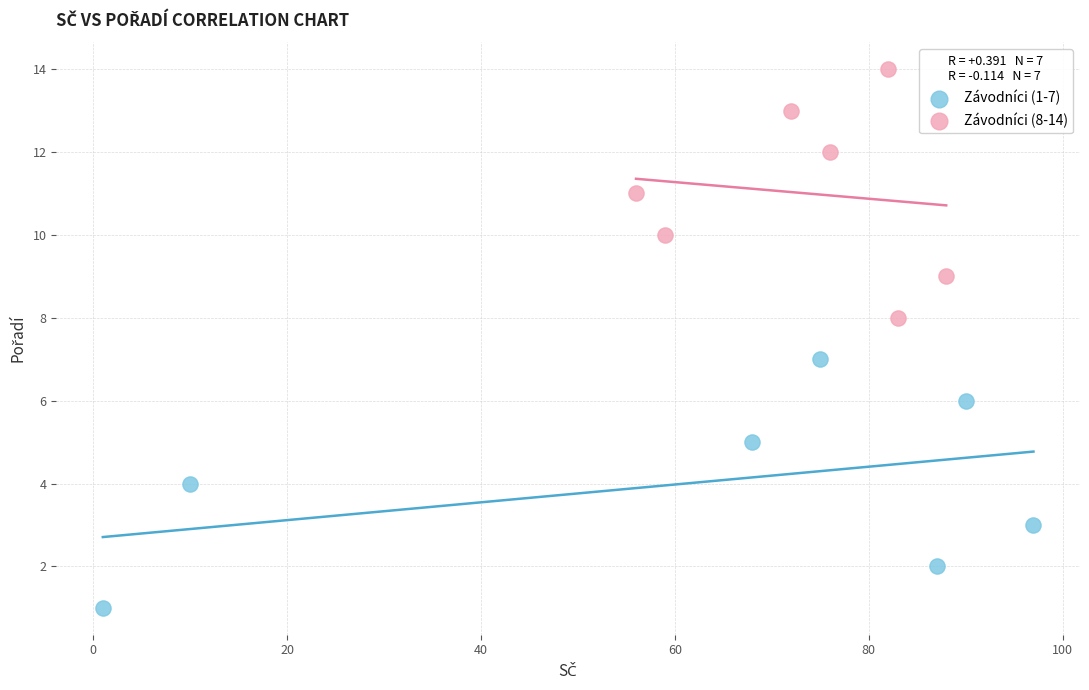

Which series reaches the maximum Y coordinate?

Závodníci (8-14)